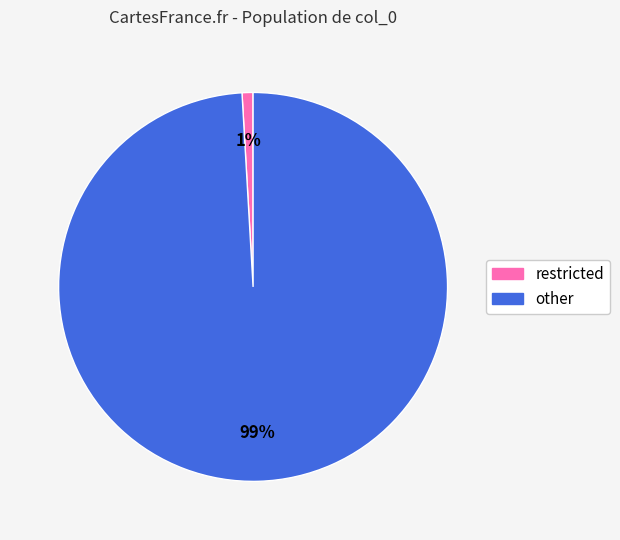

What is the largest slice in the pie chart?

other